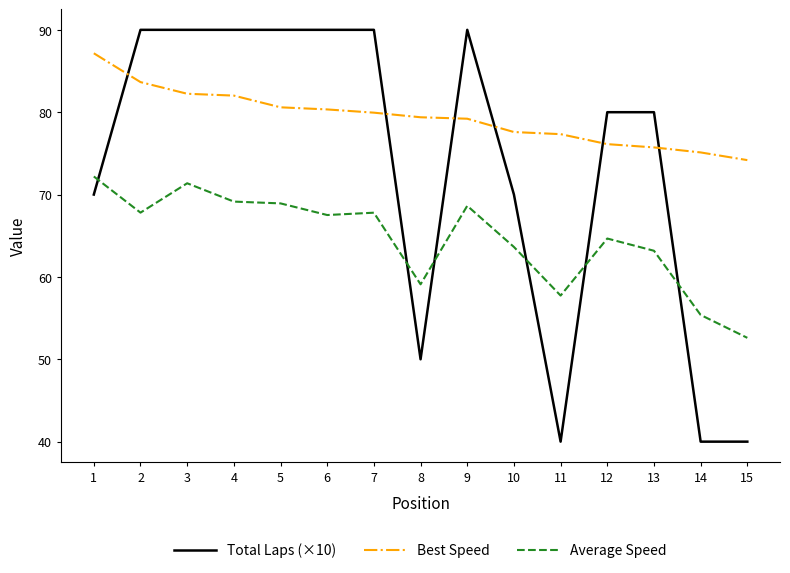

Which series changed the most between 2 and 10?

Total Laps (×10)